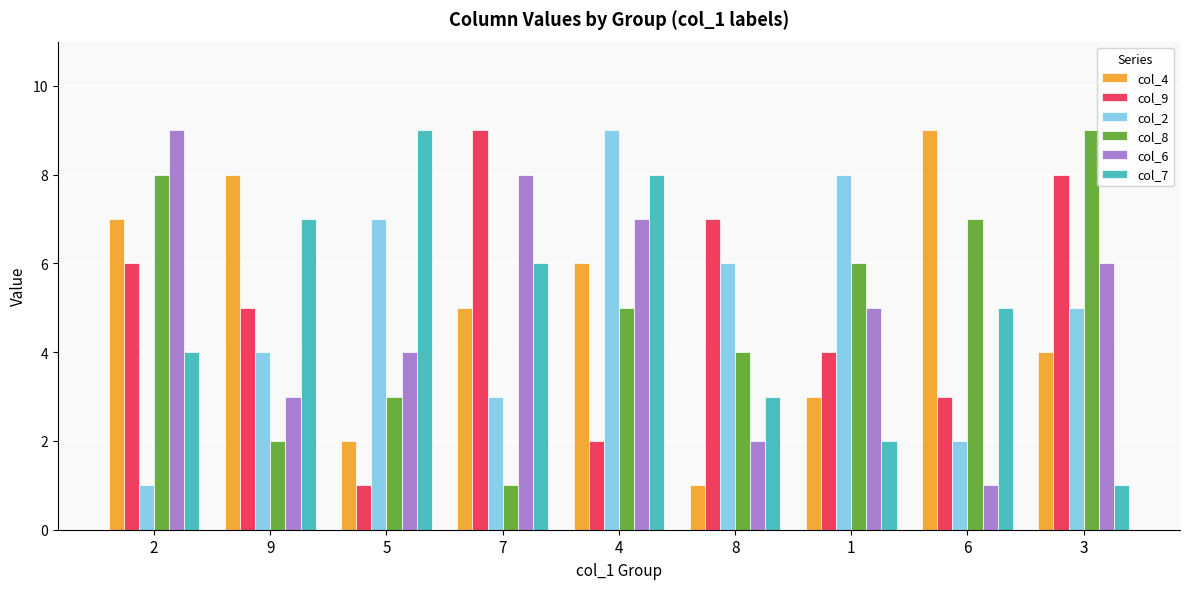

How many col_8 values are between 3 and 7?

5